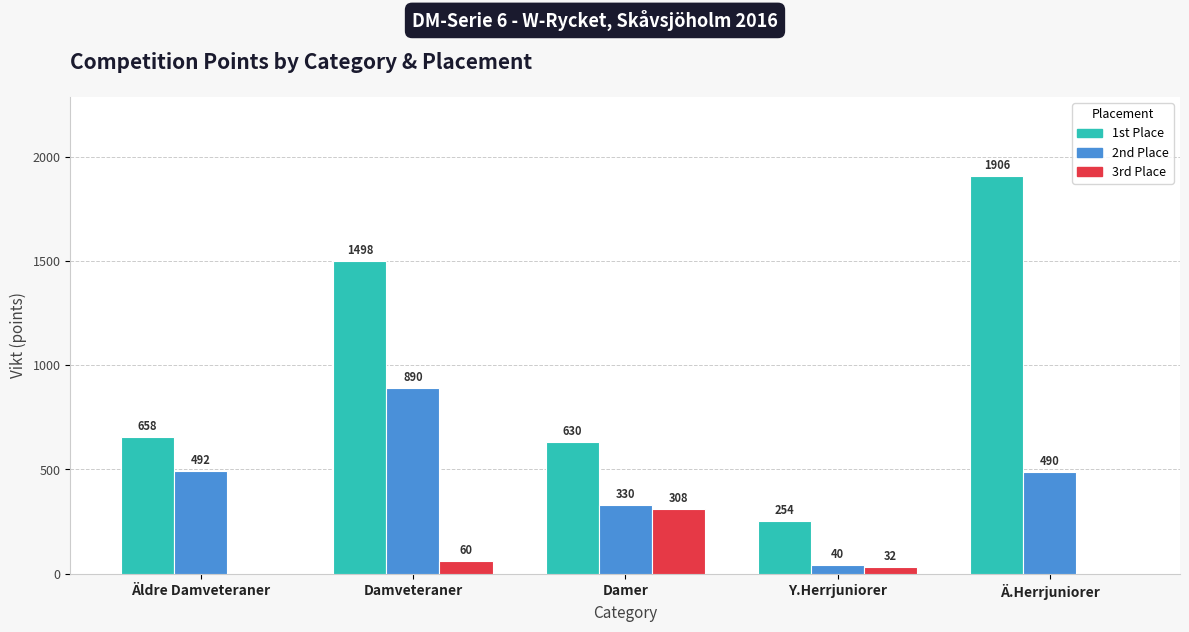

Are the bars grouped side by side (vs. stacked)?

Yes